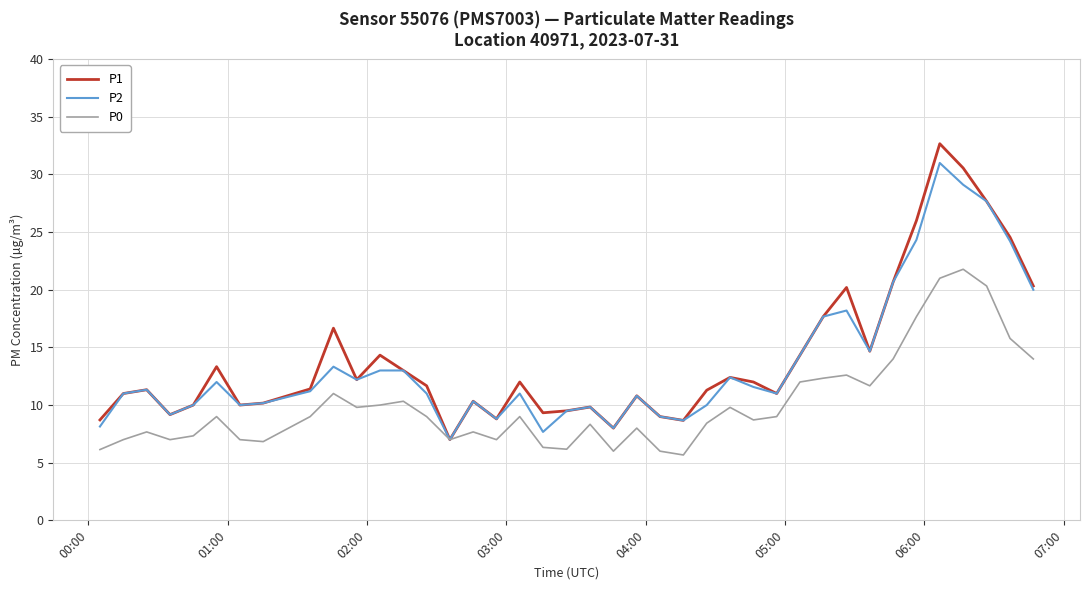

List the series in order of their peak value, highest first.

P1, P2, P0